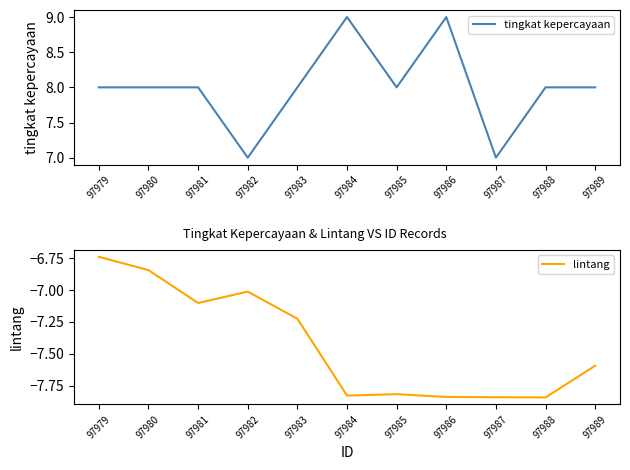

What is the greatest value displayed?

9.0